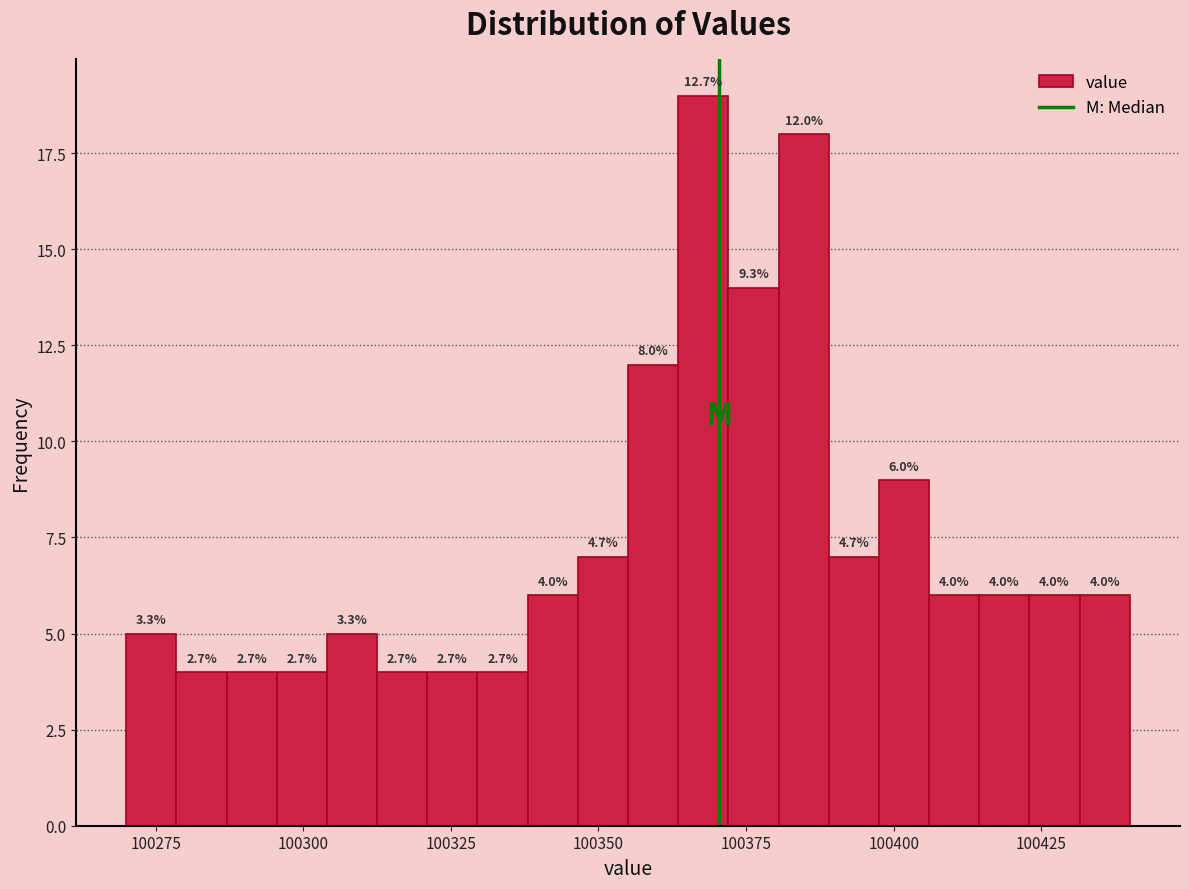

Read against the x-axis, roughly where is the centre of the tallest bar?

100370